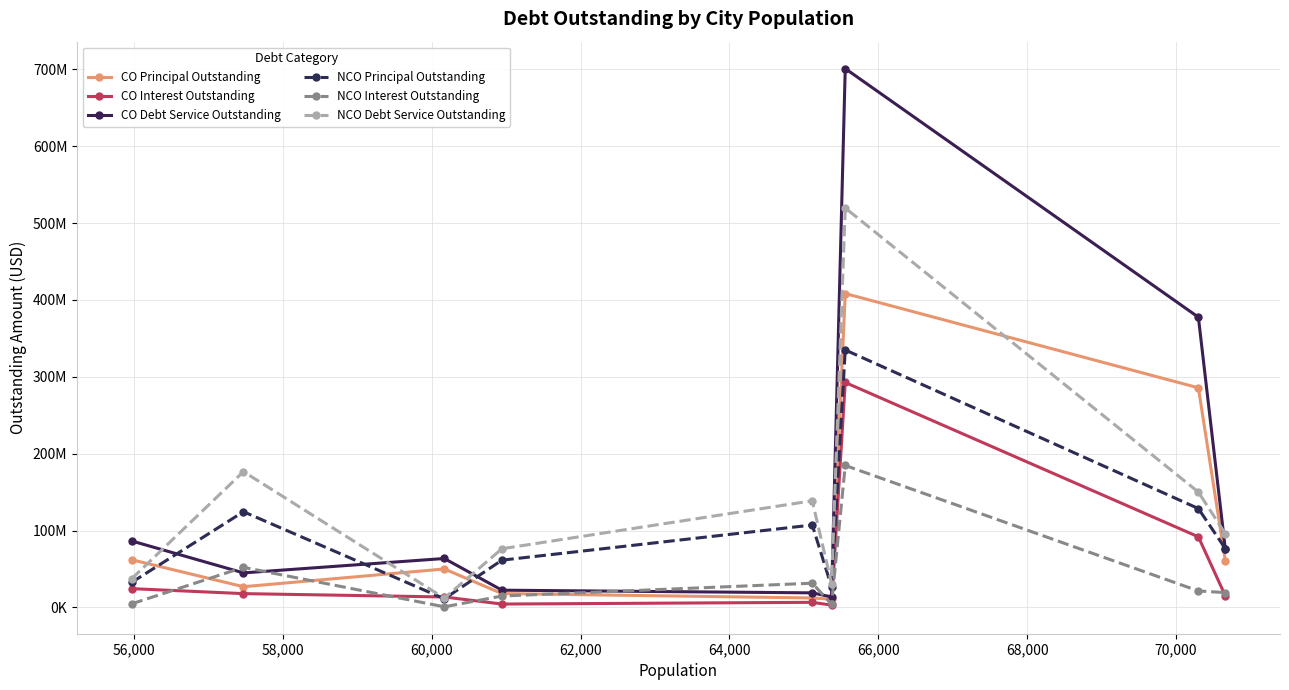

How many interior local peaks does the CO Principal Outstanding series have?

2